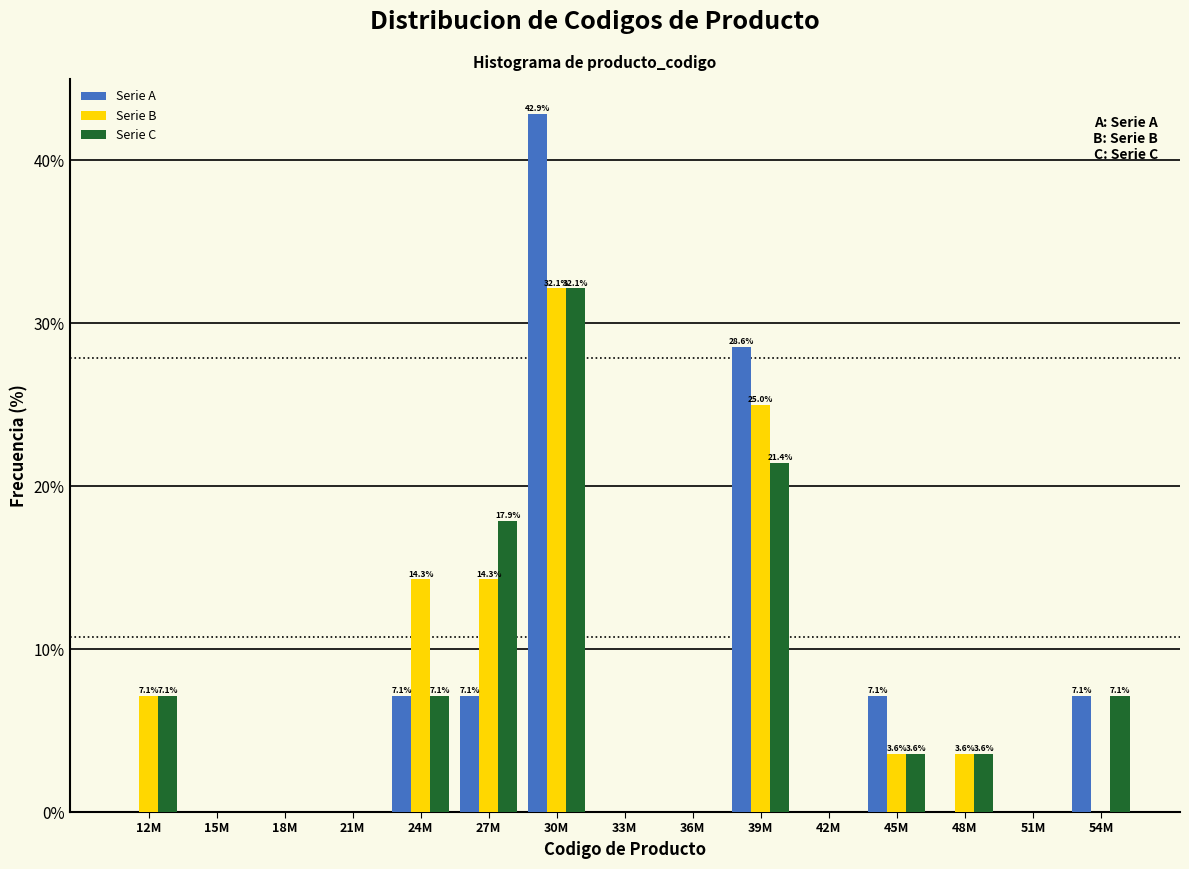

Which category has the highest value across all series?

30M